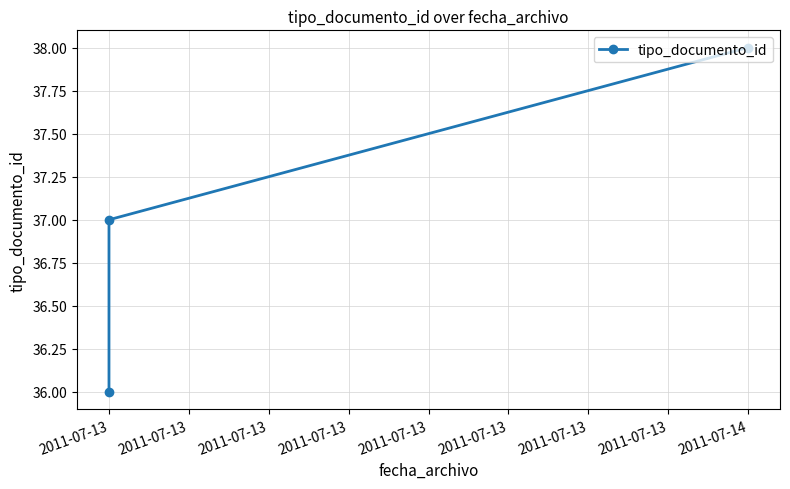

The chart shows a value of 22 at 2011-07-13. True or false?

False